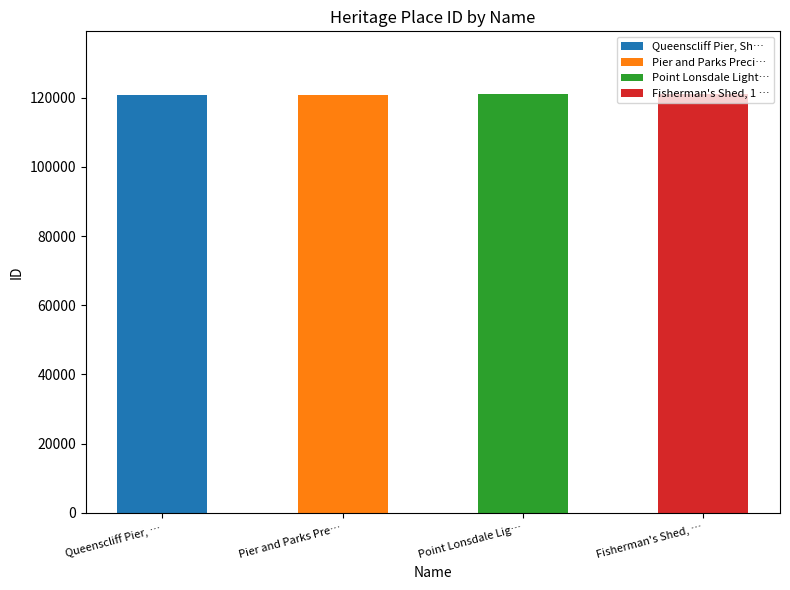

What is the sum of the values at Fisherman's Shed, 1 Weeroona Parade and Pier and Parks Precinct?

241896